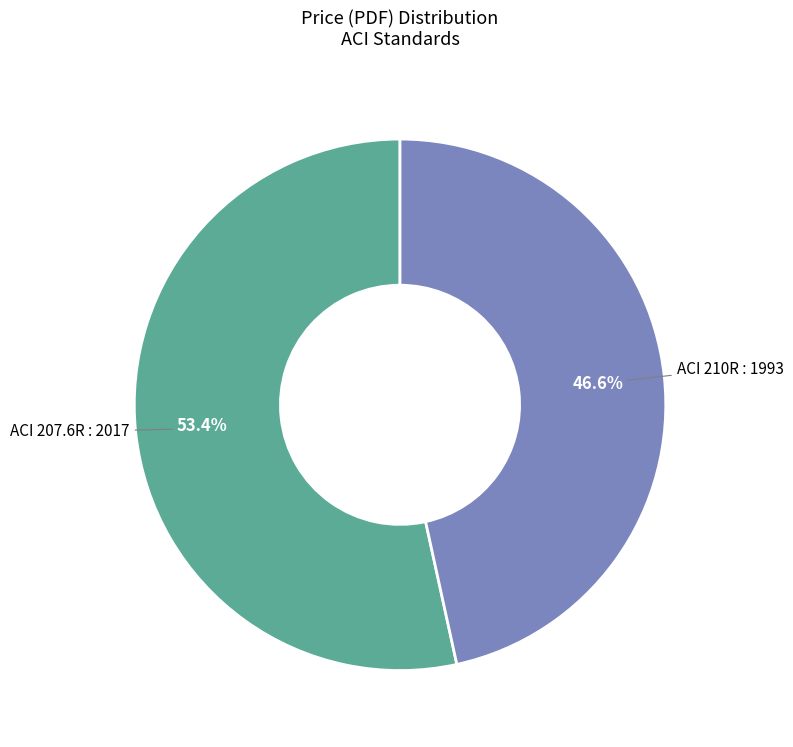

Is there any slice that represents more than half of the pie?

Yes